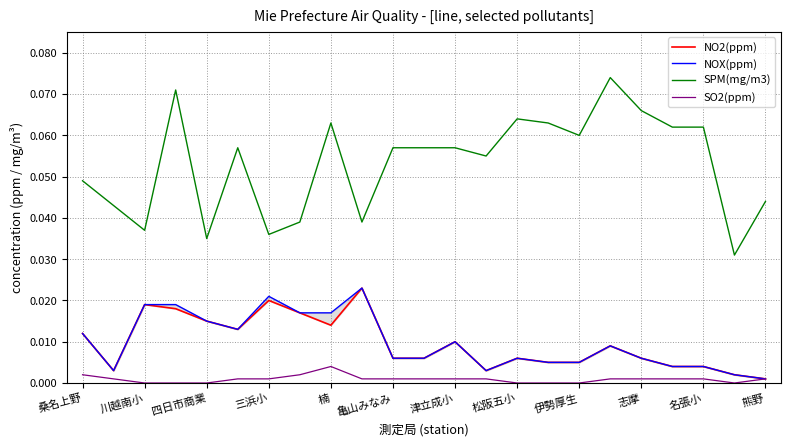

True or false: SO2(ppm) and SPM(mg/m3) cross at least once.

False